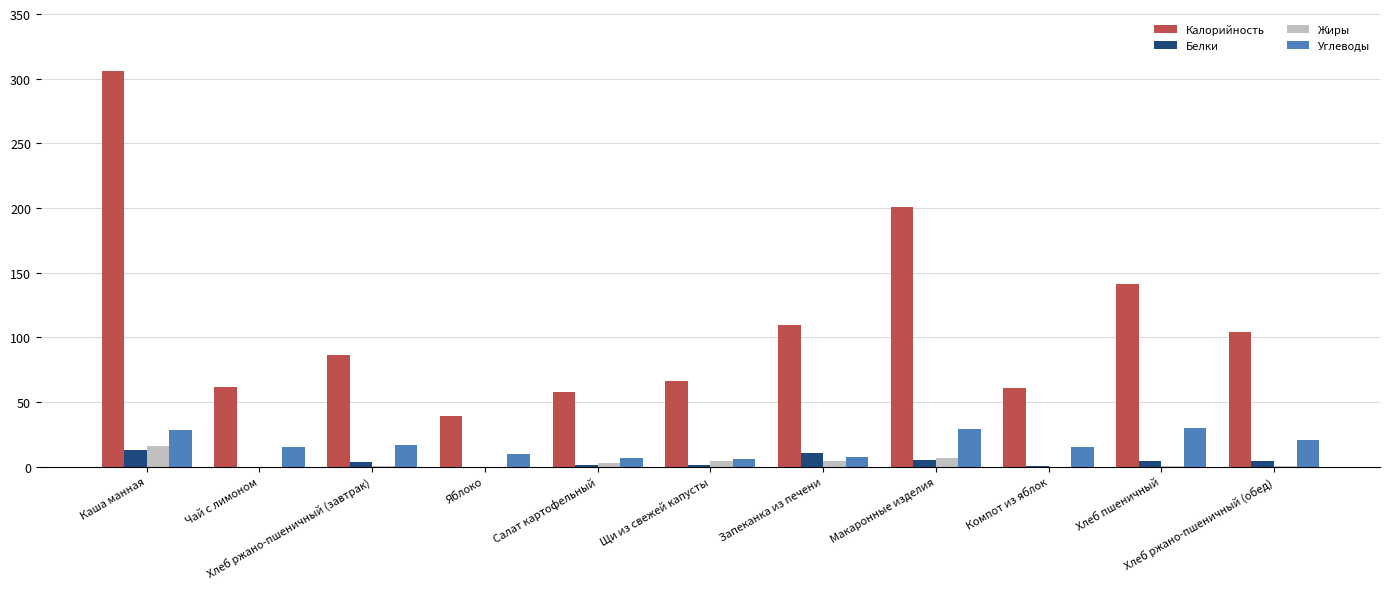

What is the approximate value of Калорийность at Хлеб пшеничный?

140.9